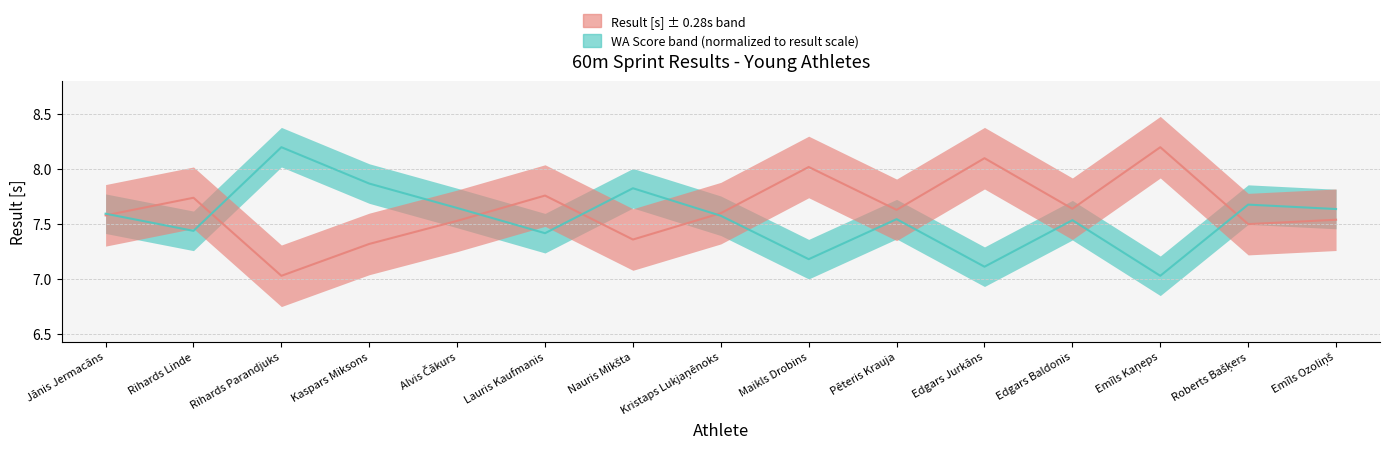

List the labels in order of WA value, largest first.

Rihards Parandjuks, Kaspars Miksons, Nauris Mikšta, Roberts Bašķers, Alvis Čākurs, Emīls Ozoliņš, Jānis Jermacāns, Kristaps Lukjaņēnoks, Pēteris Krauja, Edgars Baldonis, Rihards Linde, Lauris Kaufmanis, Maikls Drobins, Edgars Jurkāns, Emīls Kaņeps